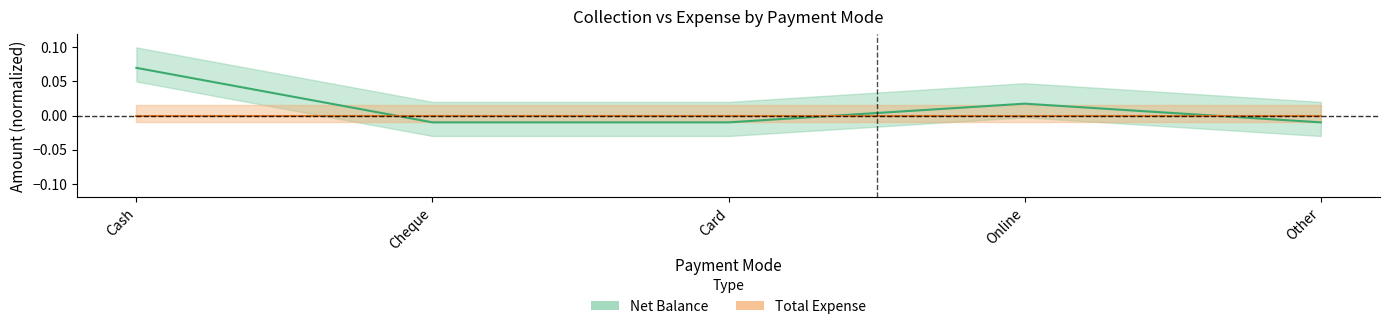

Count the number of categories in the chart.

5